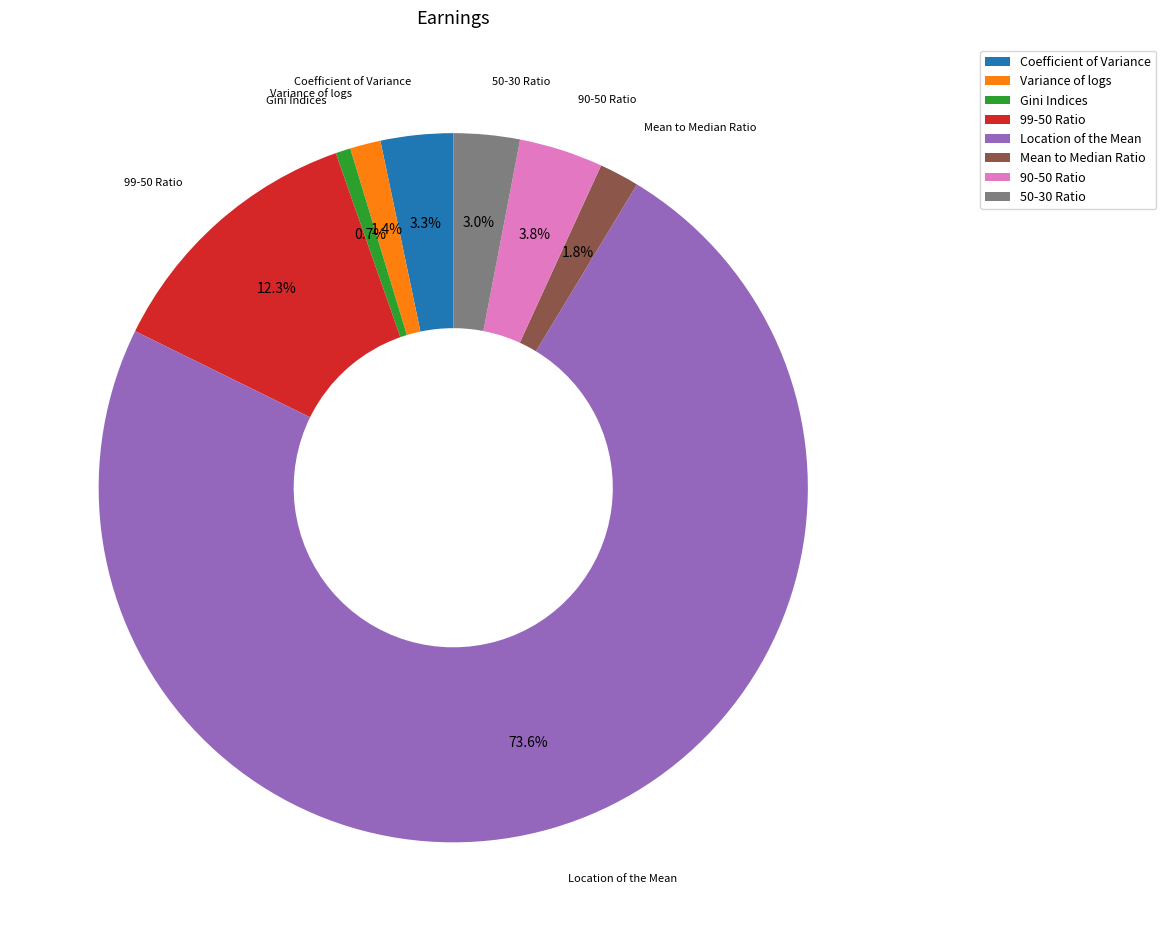

Is Gini Indices the majority of the pie?

No